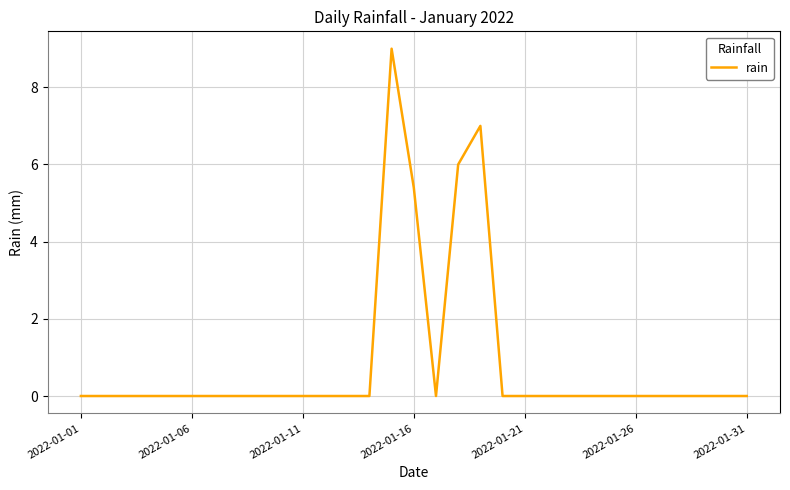

What is the difference between the maximum and minimum values?

9.0